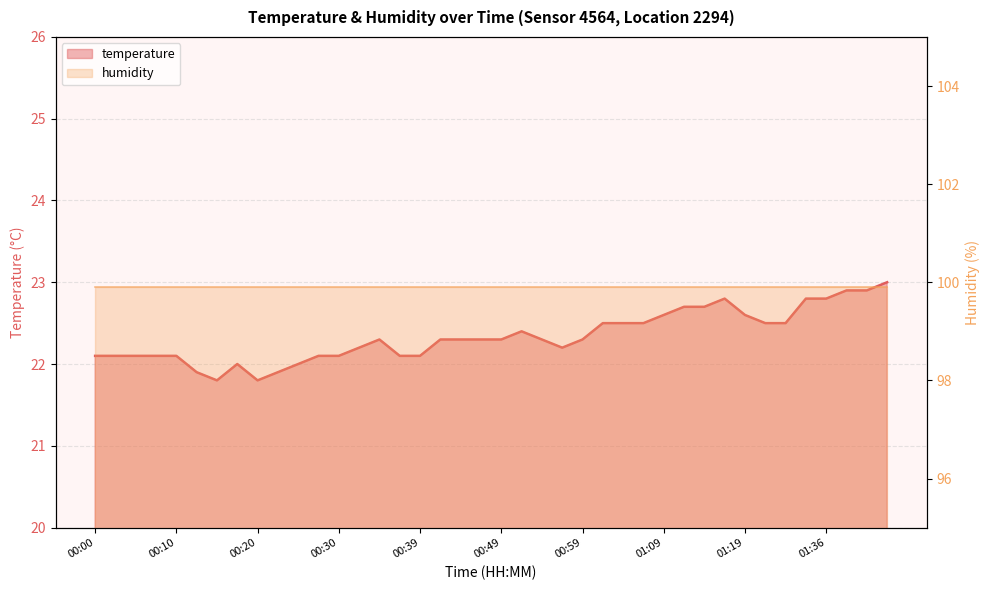

Reading right to left, extract all data points from this chart.

23.0	22.9	22.9	22.8	22.8	22.5	22.5	22.6	22.8	22.7	22.7	22.6	22.5	22.5	22.5	22.3	22.2	22.3	22.4	22.3	22.3	22.3	22.3	22.1	22.1	22.3	22.2	22.1	22.1	22.0	21.9	21.8	22.0	21.8	21.9	22.1	22.1	22.1	22.1	22.1